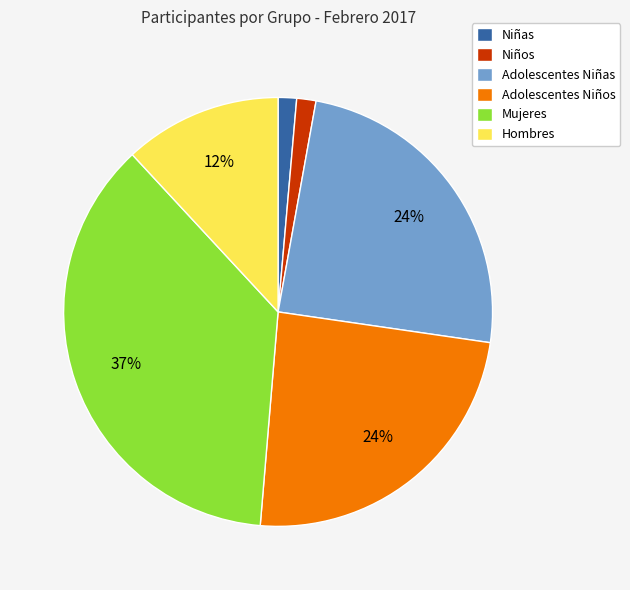

To the nearest percent, what portion does Niñas represent?

1%